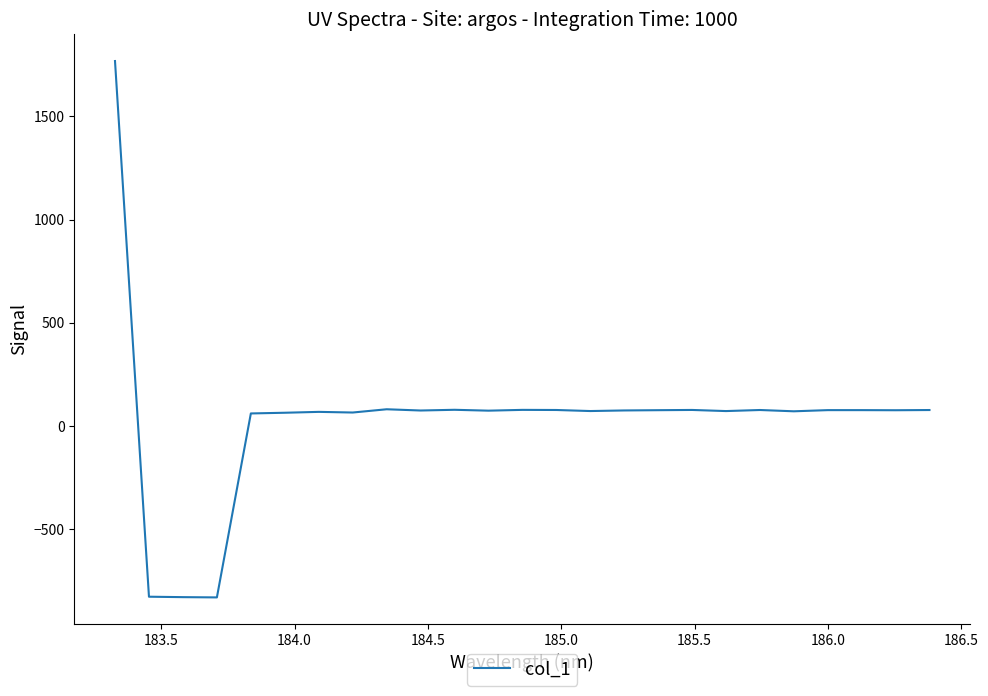

How many lines are shown in the chart?

1